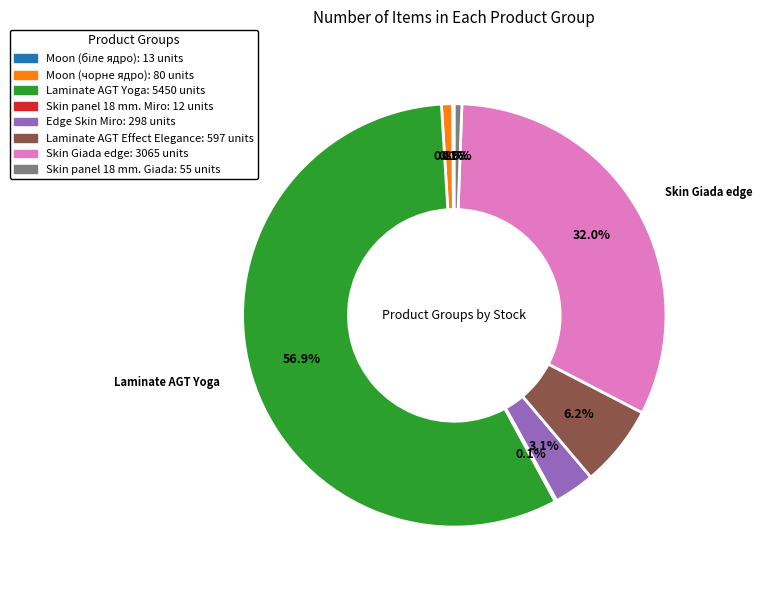

Is there a majority slice in this chart?

Yes